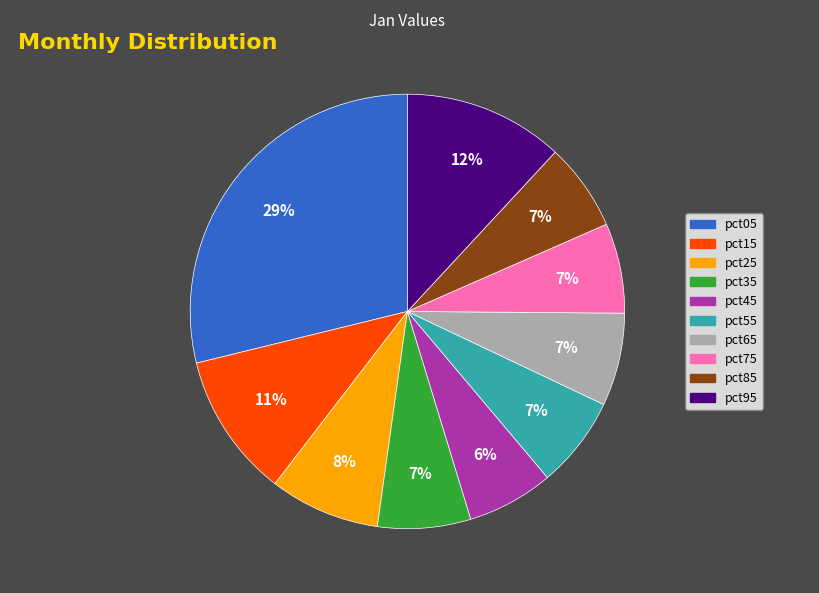

Combined, do pct15 and pct35 account for over 50%?

No